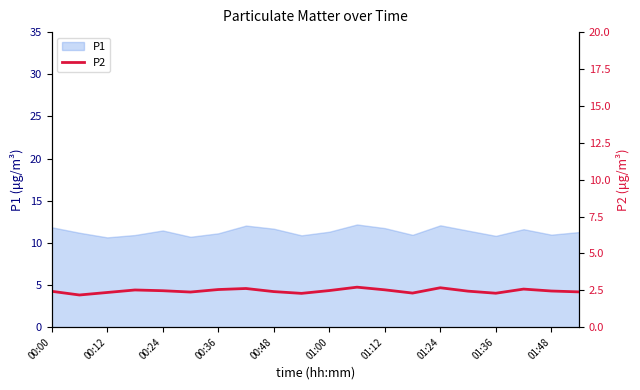

What is the highest value of the P1 series?

12.2